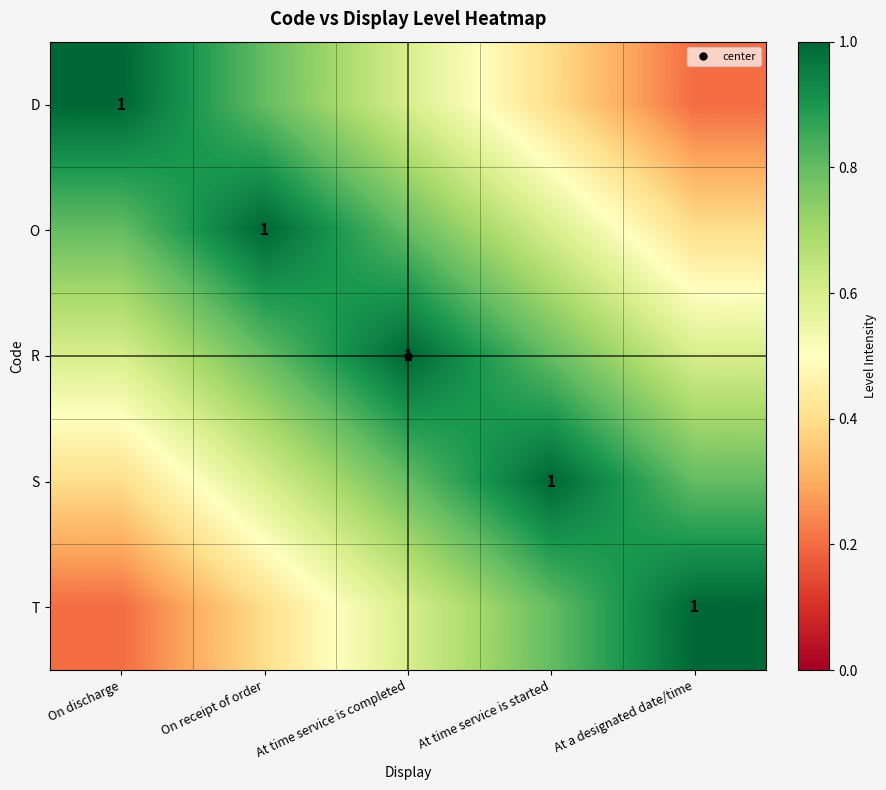

Which has a higher value, At time service is completed or On discharge?

On discharge